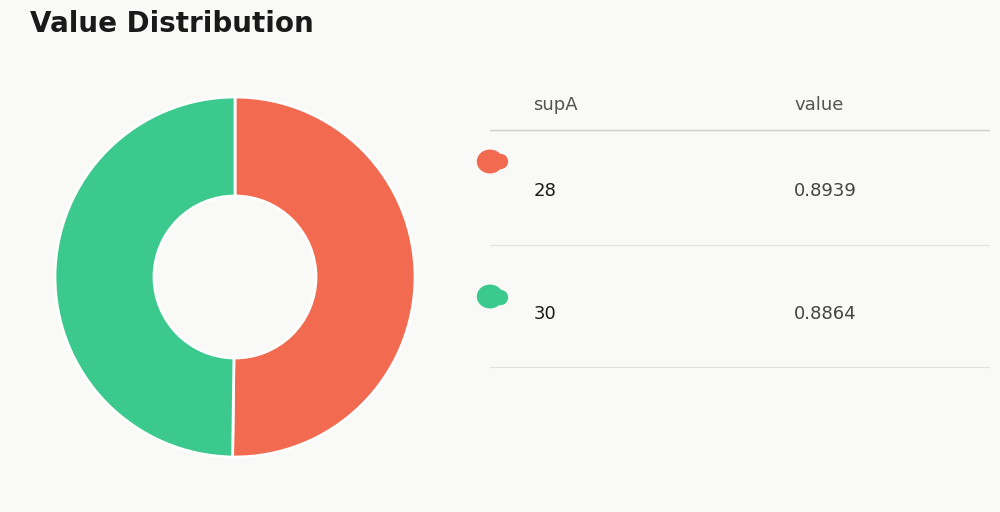

How many segments does this pie chart have?

2